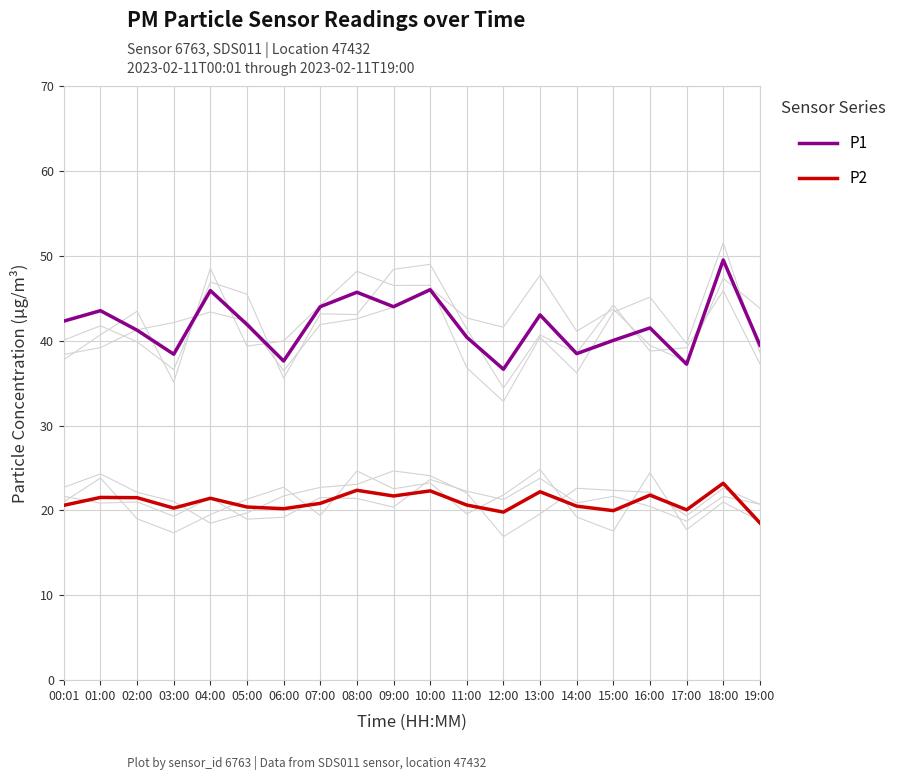

Where is the first local maximum for P2?

01:00